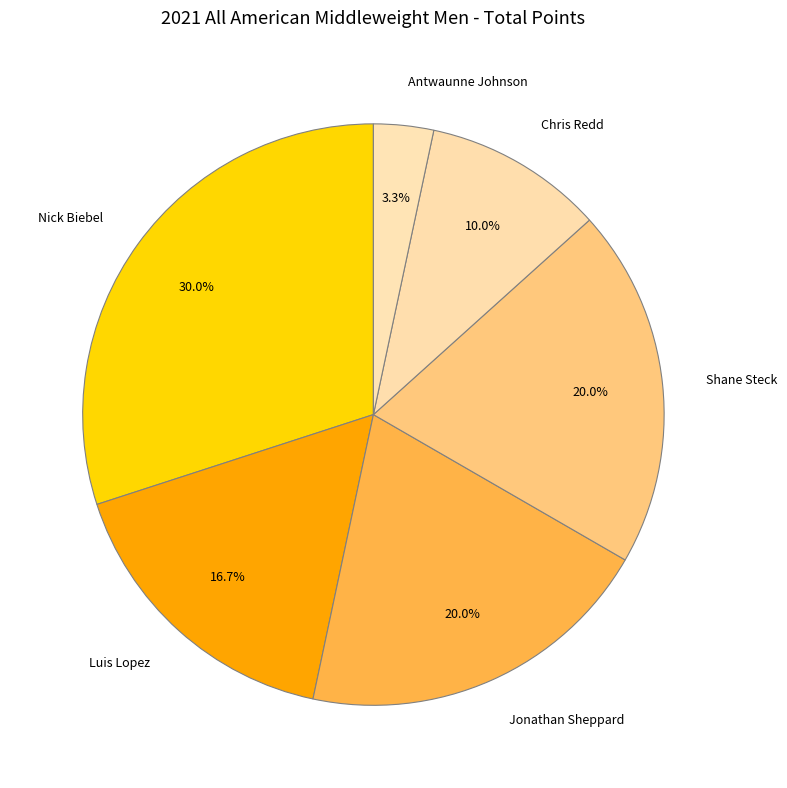

Count the number of slices in the pie.

6